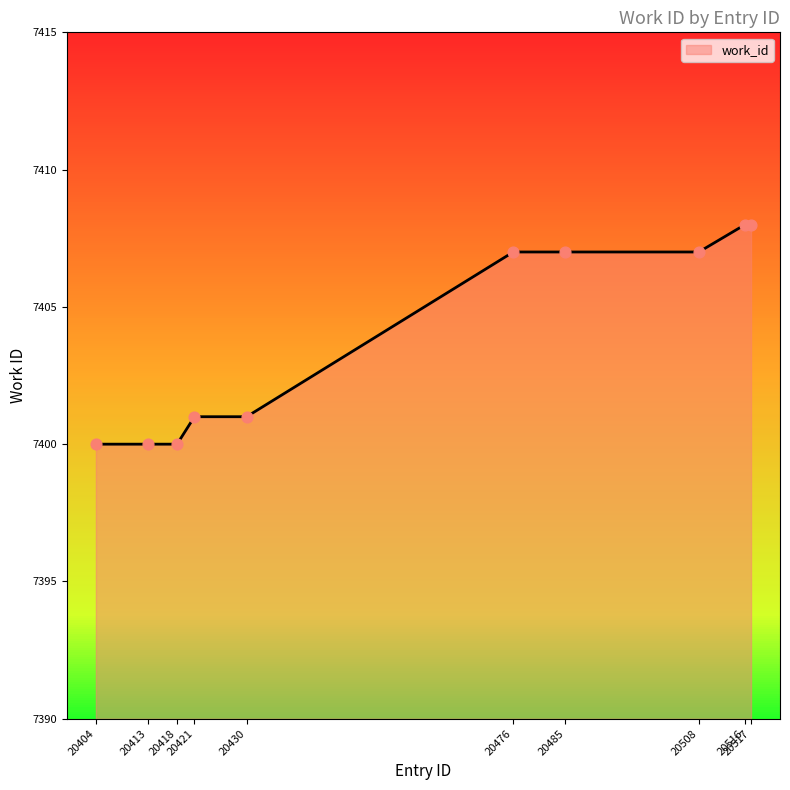

Approximately how many times larger is the value at 20508 compared to 20516?

1.0